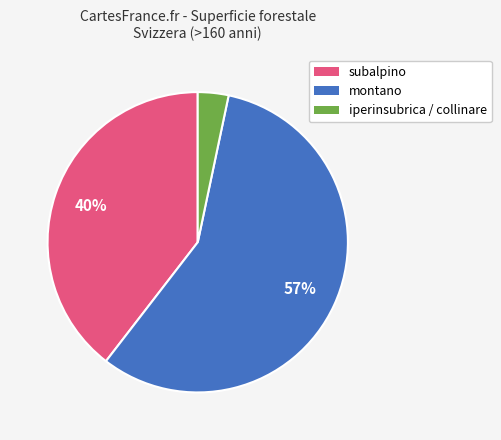

Which category has the smallest portion of the pie?

iperinsubrica / collinare